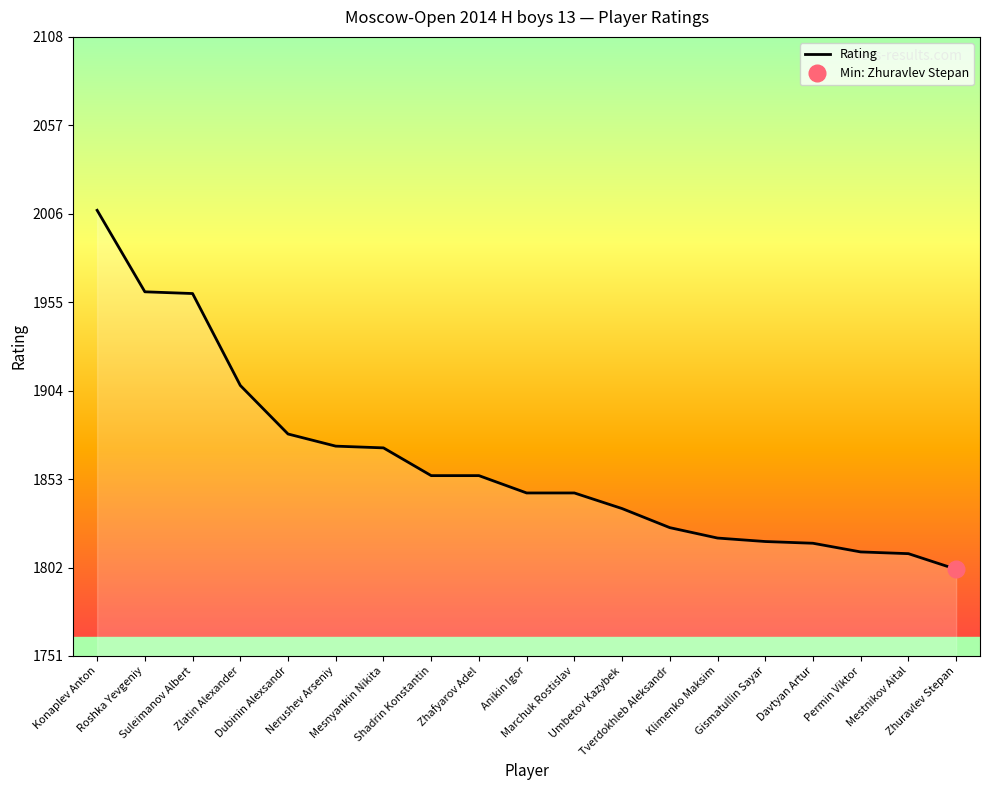

Which has a higher value, Marchuk Rostislav or Permin Viktor?

Marchuk Rostislav